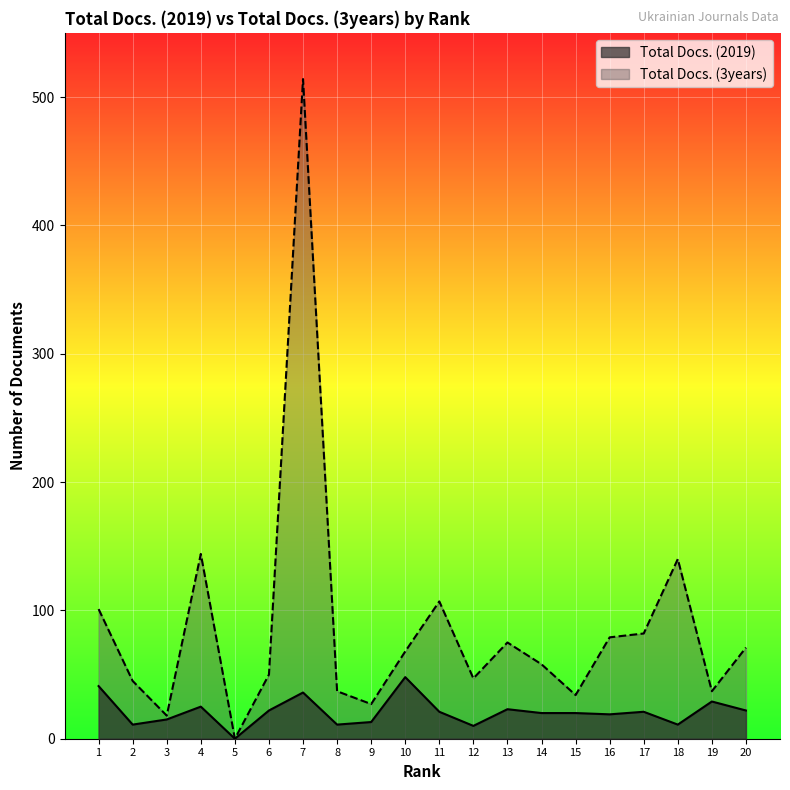

True or false: Total Docs. (3years) and Total Docs. (2019) intersect in this chart.

False